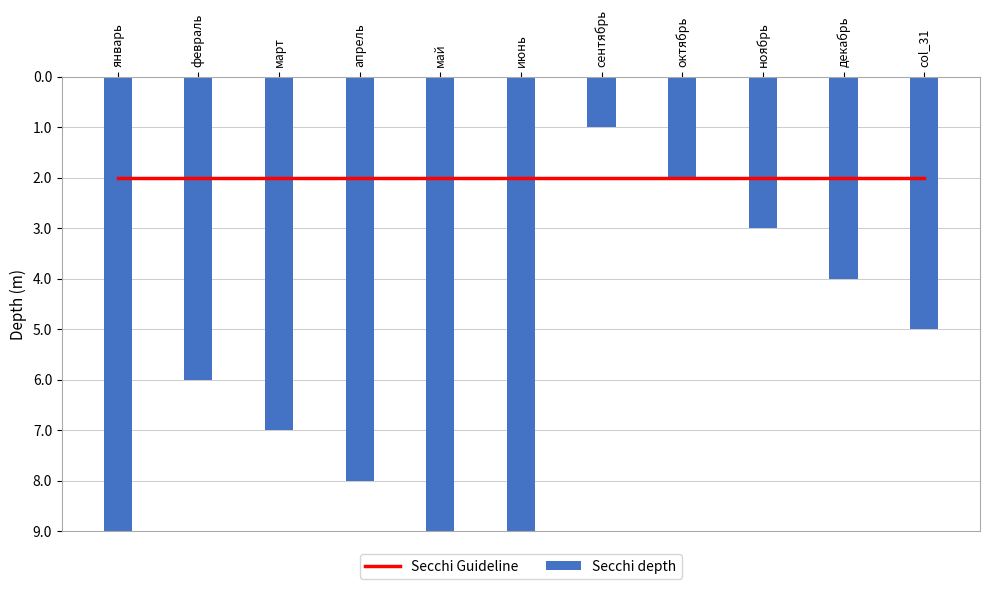

Rank the series by their average value, from lowest to highest.

Secchi Guideline, Secchi depth